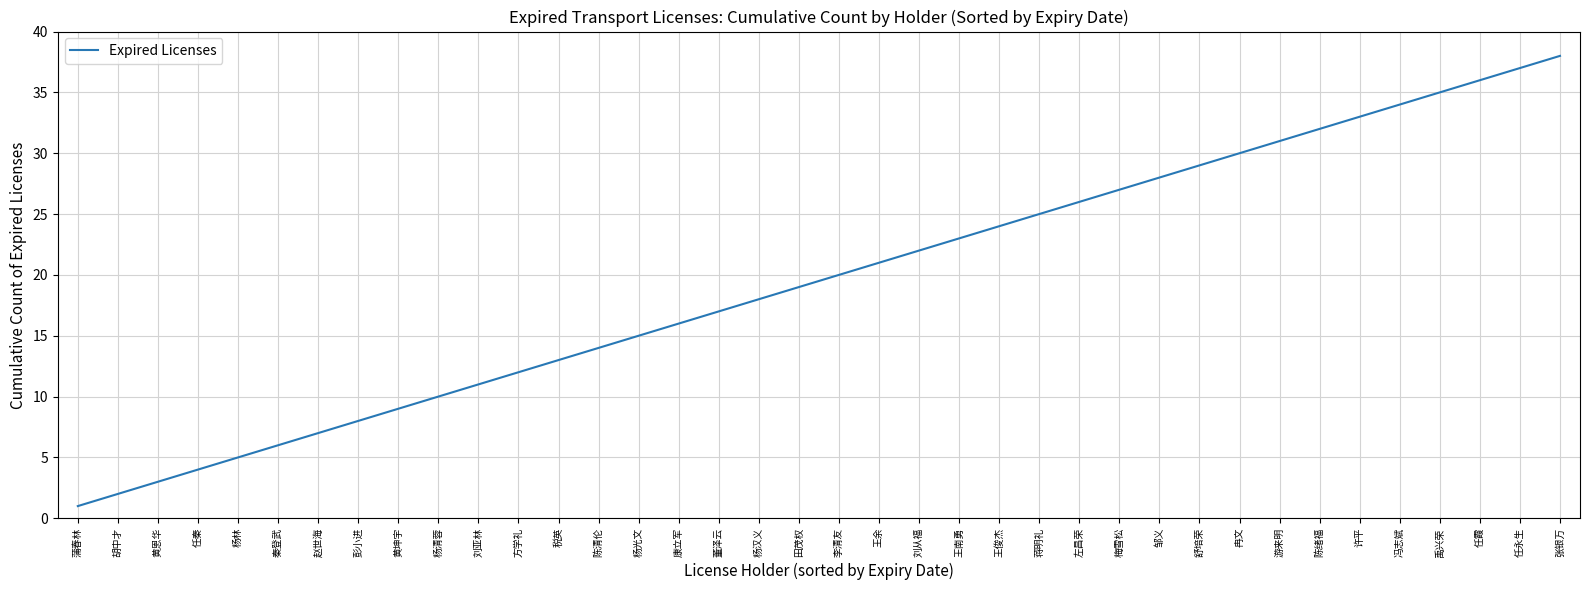

How many categories are shown in the chart?

38